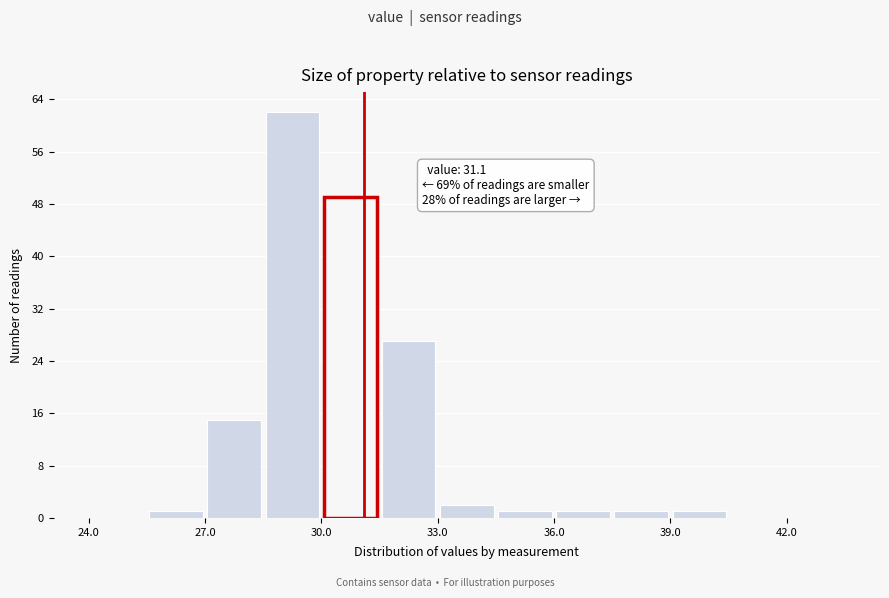

Read against the x-axis, roughly where is the centre of the tallest bar?

29.5